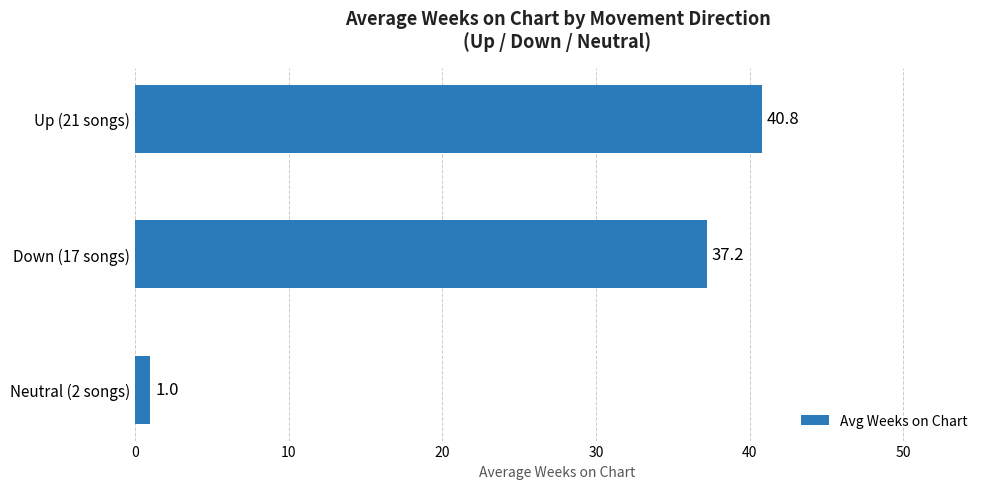

What is the smallest value displayed?

1.0